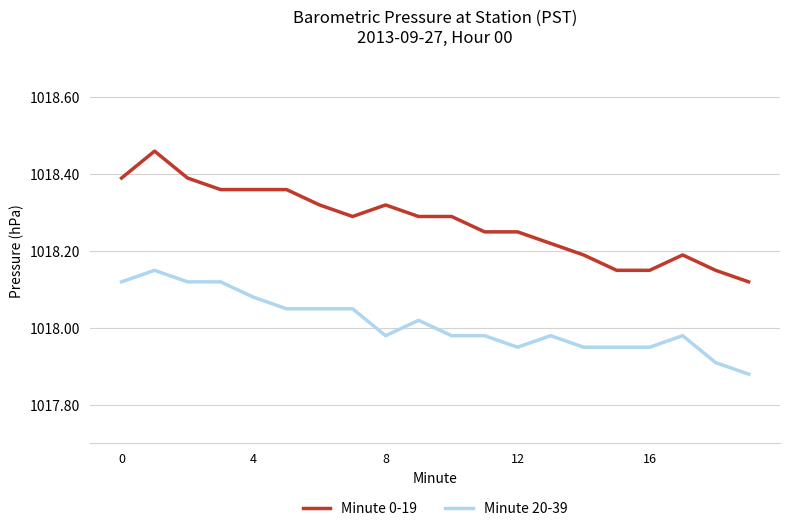

True or false: Minute 0-19 and Minute 20-39 cross at least once.

False